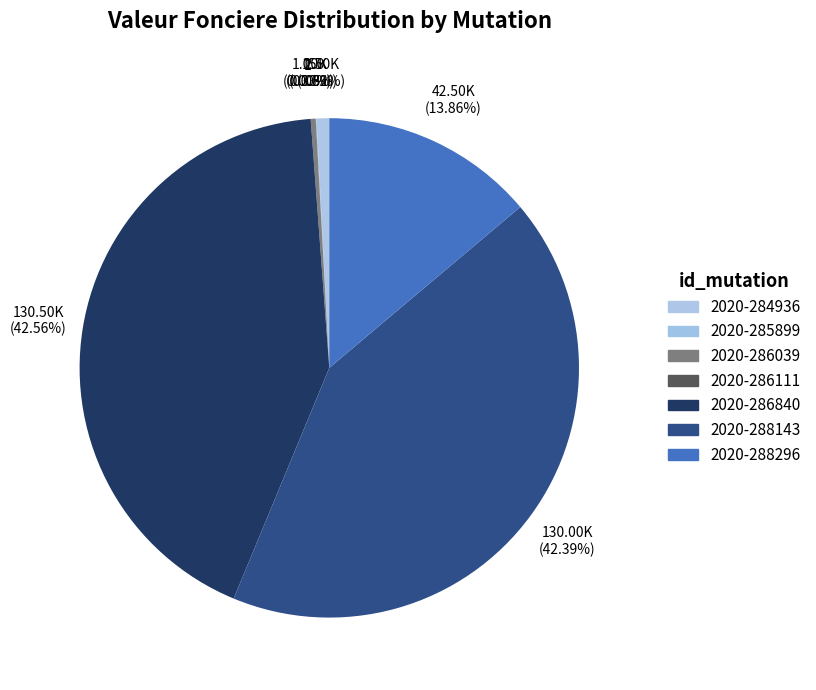

Is 2020-284936 the majority of the pie?

No